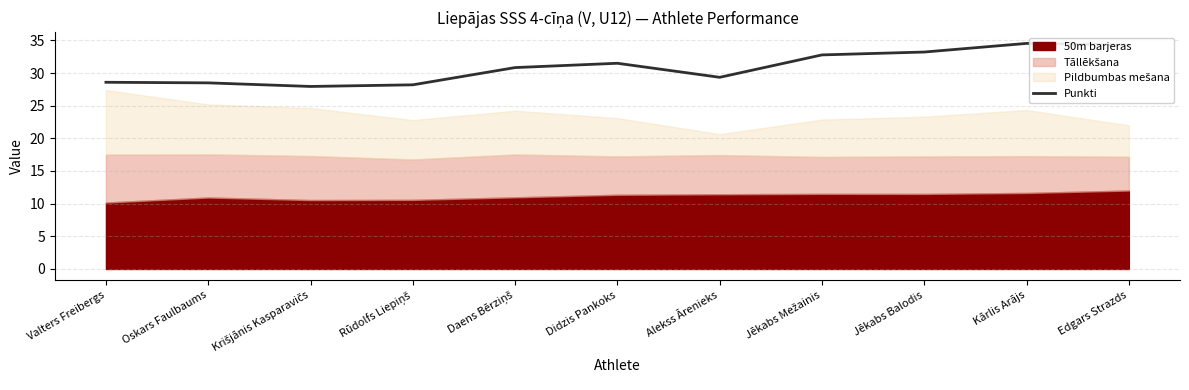

Rank the categories by value from lowest to highest.

Krišjānis Kasparavičs, Rūdolfs Liepiņš, Oskars Faulbaums, Valters Freibergs, Alekss Ārenieks, Daens Bērziņš, Didzis Pankoks, Jēkabs Mežainis, Jēkabs Balodis, Edgars Strazds, Kārlis Arājs